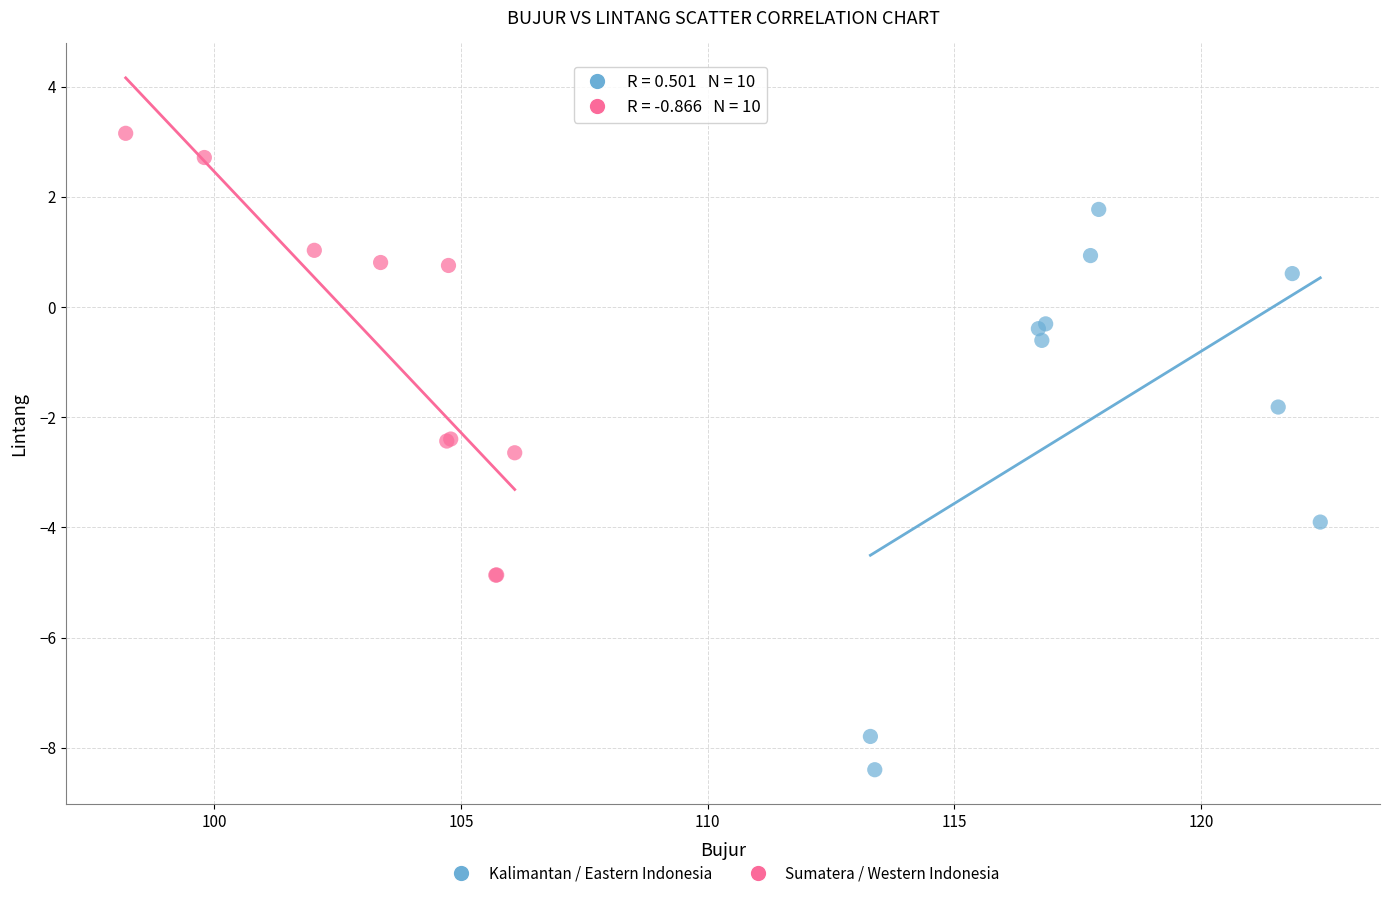

Which series reaches the maximum Y coordinate?

Sumatera / Western Indonesia